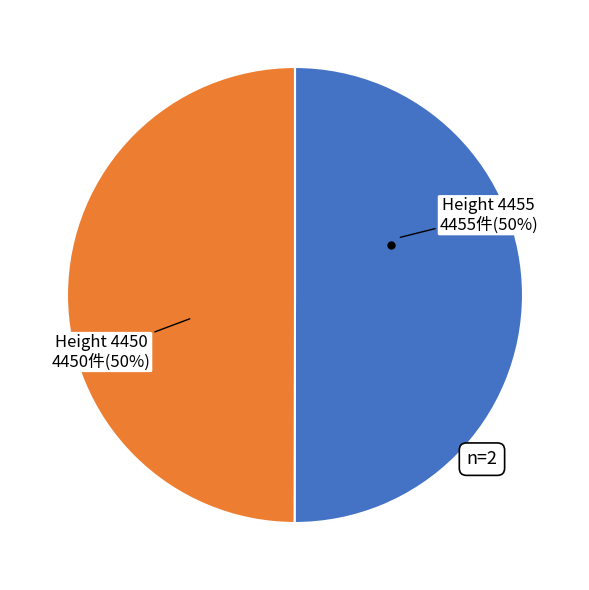

To the nearest percent, what is the average slice percentage?

50%